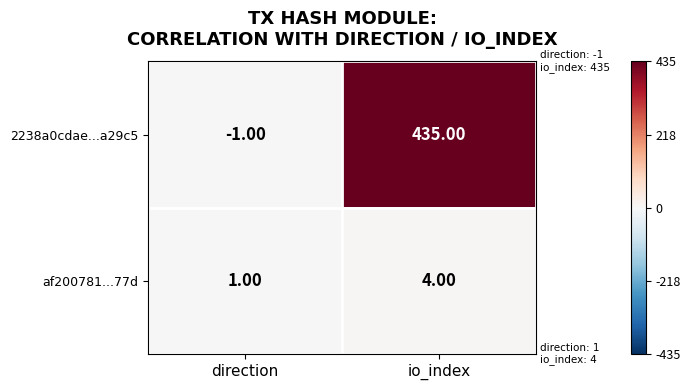

Where is af200781...77d nearest to the value 2?

direction